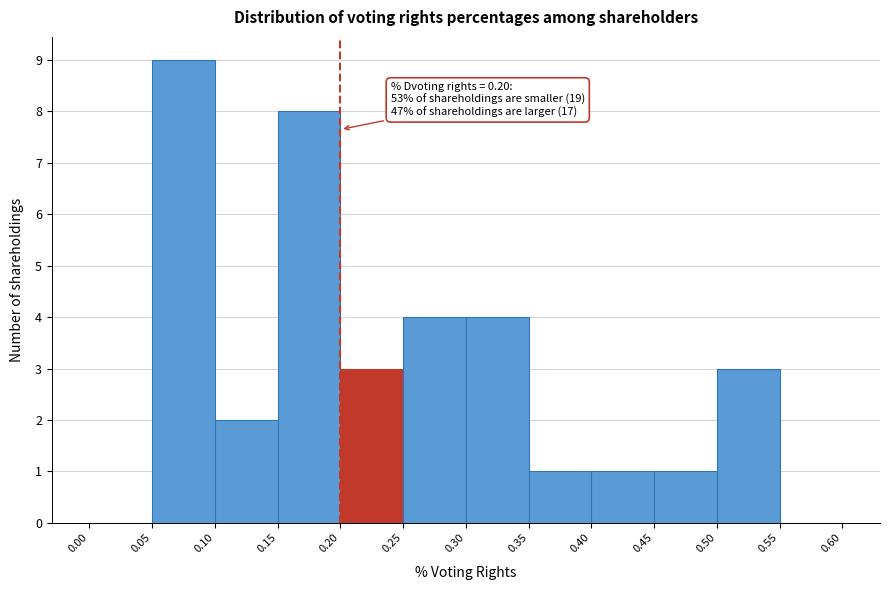

Over which range of the x-axis is the bar tallest?

0.05 to 0.10